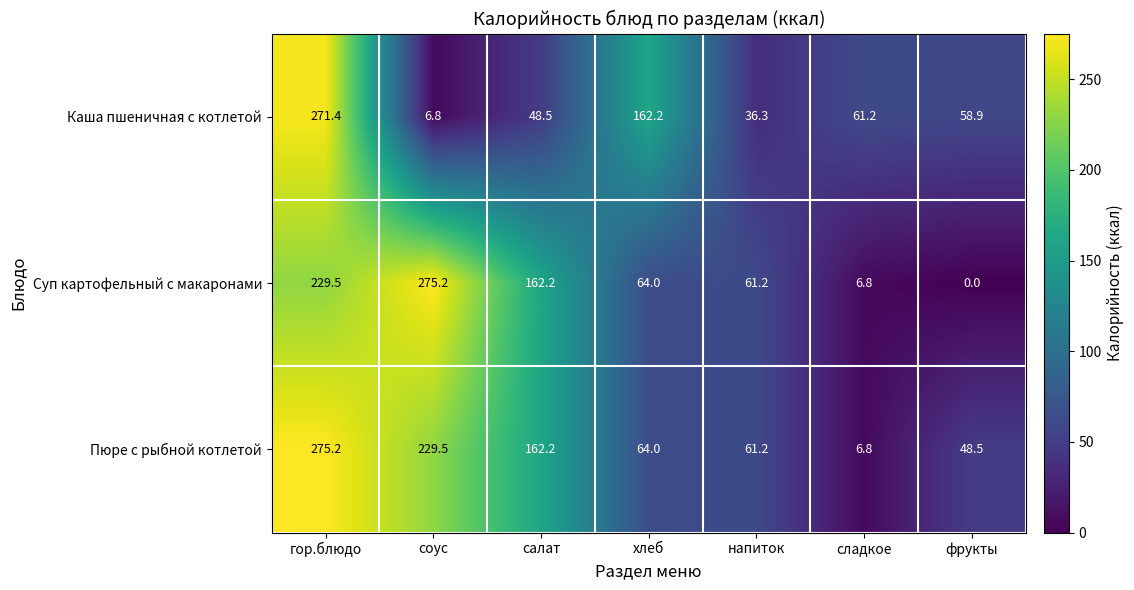

What is the sum of the Суп картофельный с макаронами values at салат and хлеб?

226.2